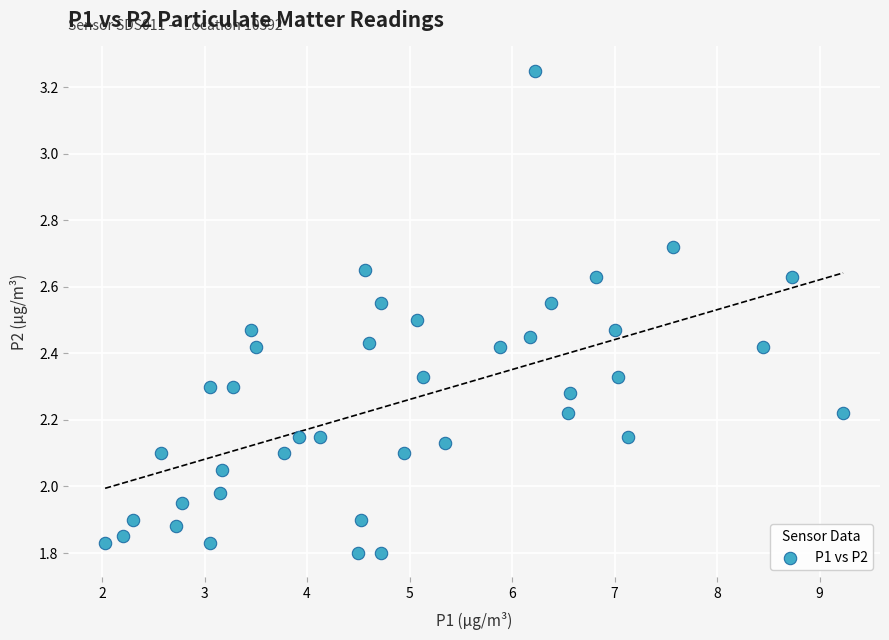

What is the range of X values (max minus min)?

7.2